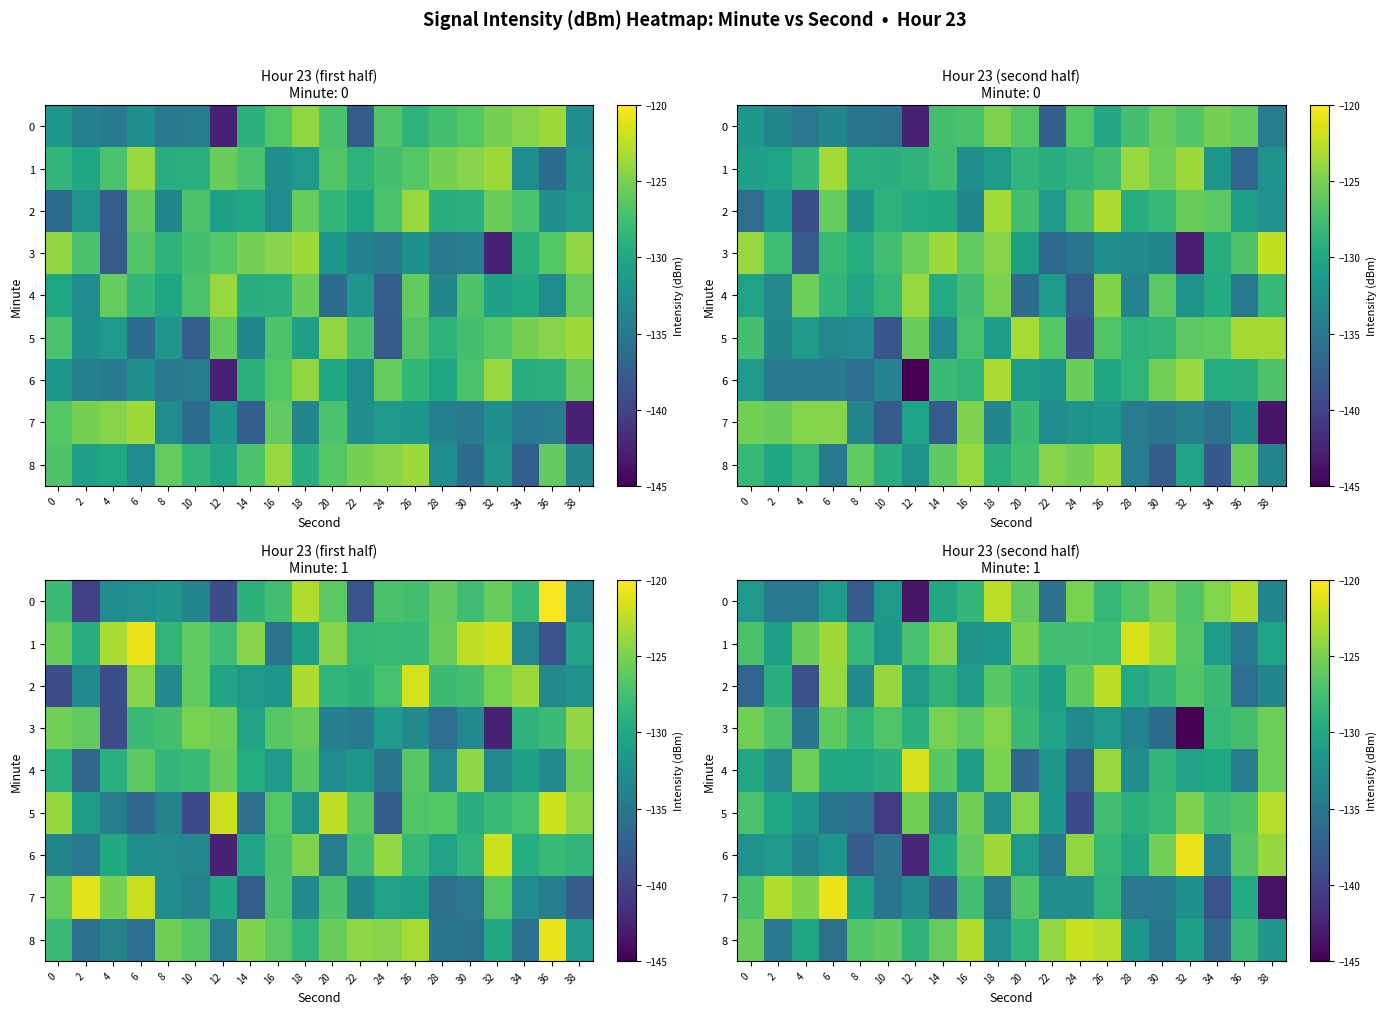

At 32, list the series in order from smallest to largest.

row_3, row_7, row_8, row_4, row_2, row_0, row_1, row_5, row_6